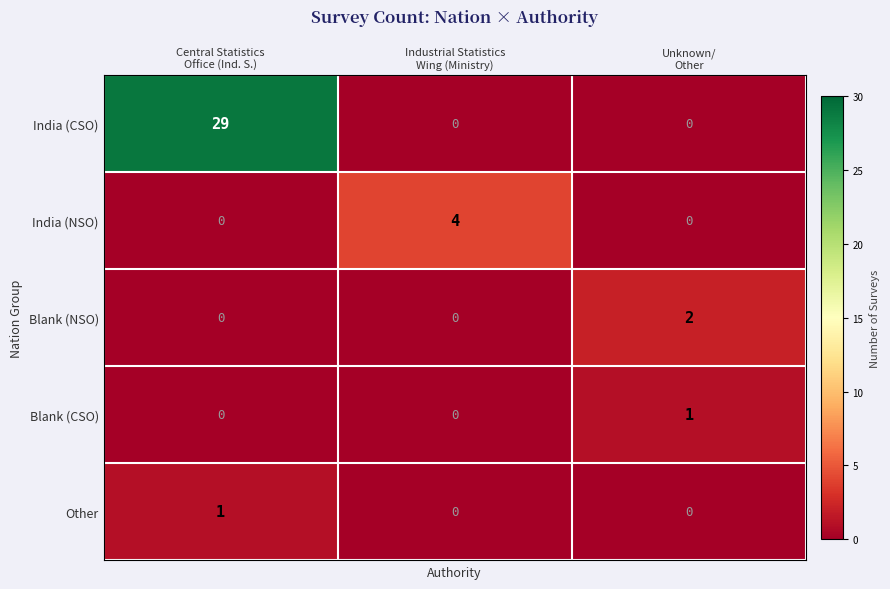

How many India (NSO) values are between 0 and 4?

3